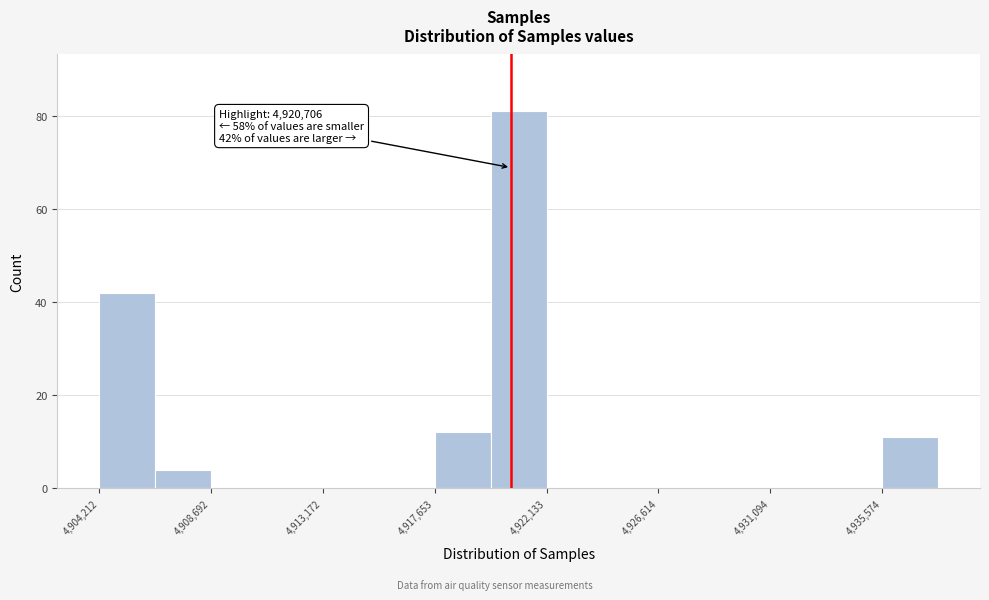

Over which range of the x-axis is the bar tallest?

4920000 to 4922000